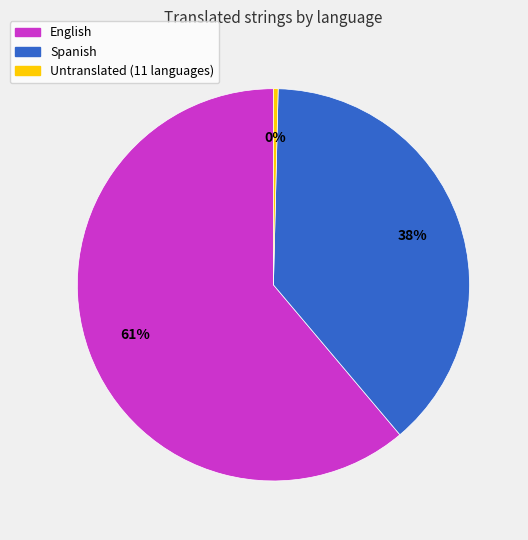

Which has a higher value, English or Spanish?

English